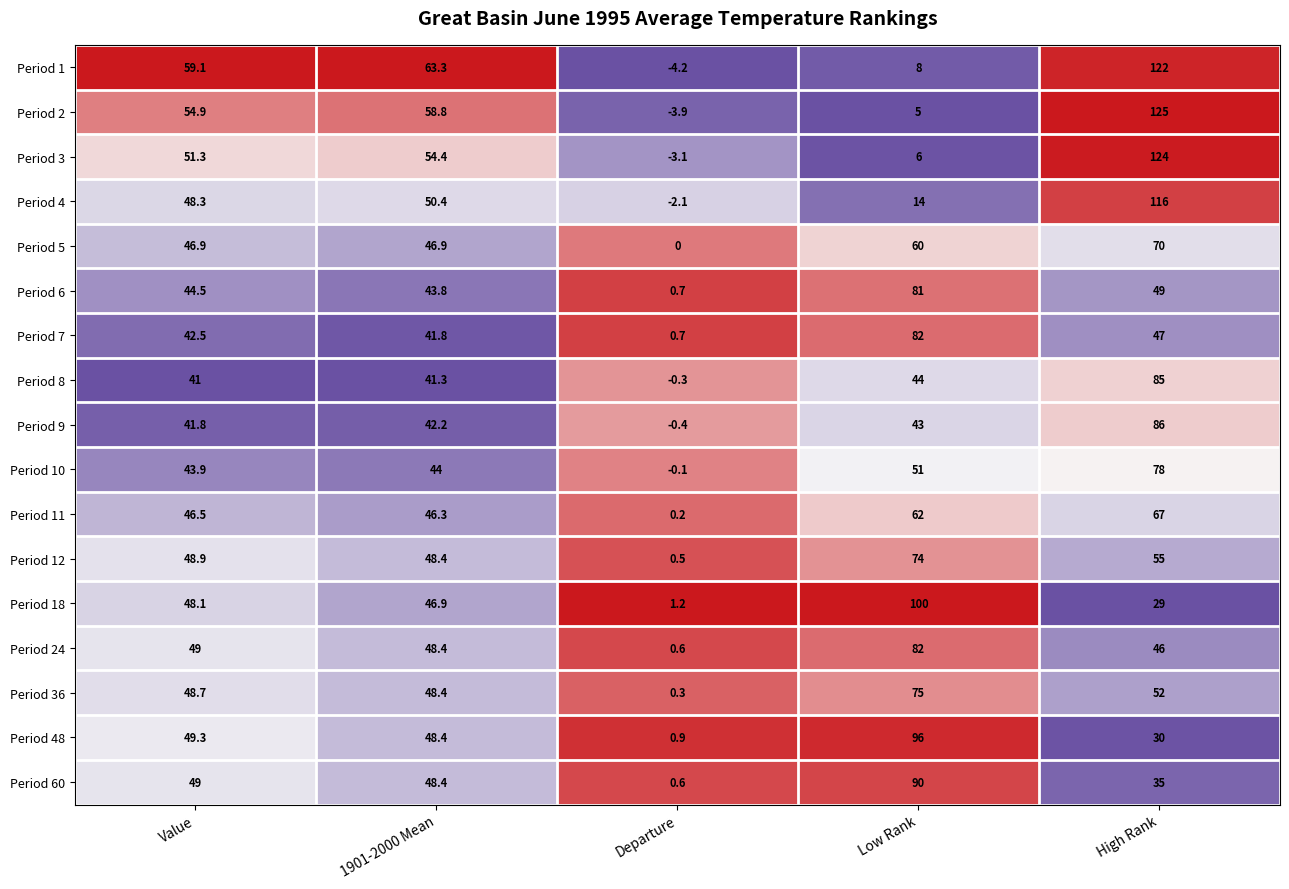

What is the difference between the highest and lowest values at Value?

18.1